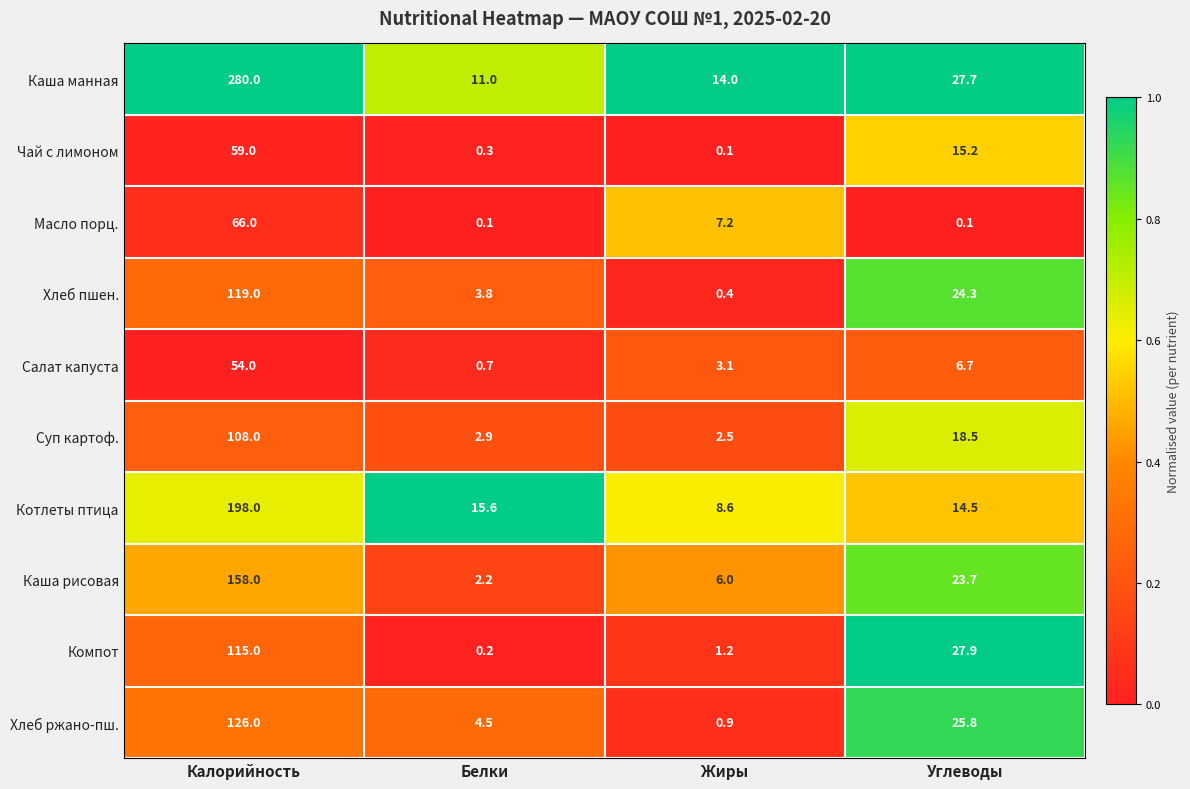

At which label is Каша рисовая closest to 80?

Углеводы